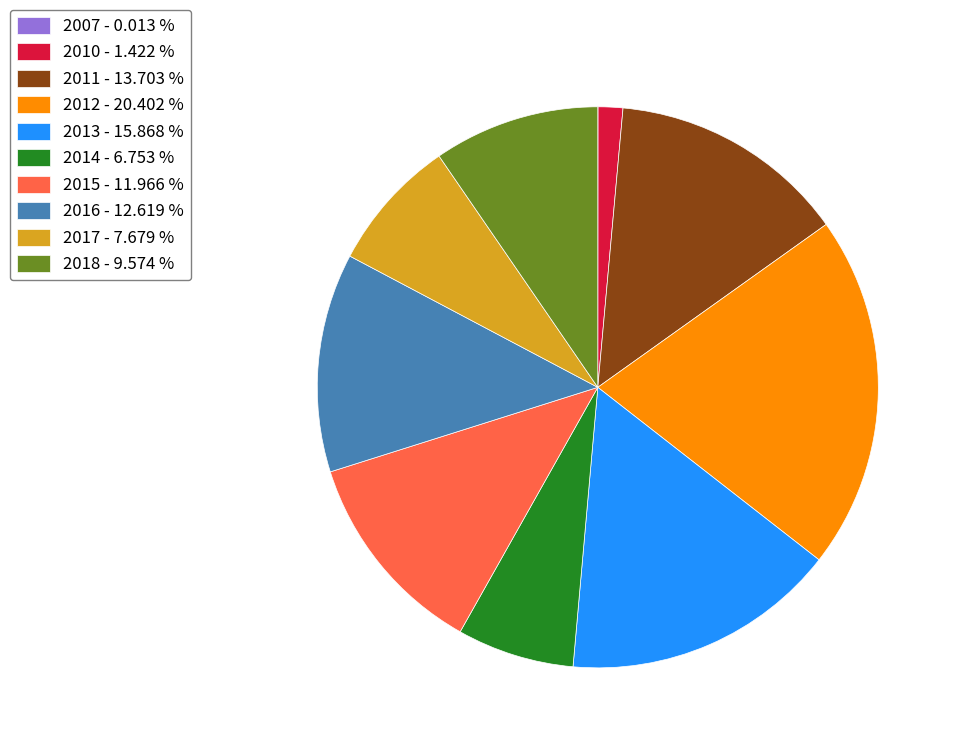

Is the sum of 2011 - 13.703 % and 2010 - 1.422 % greater than half?

No